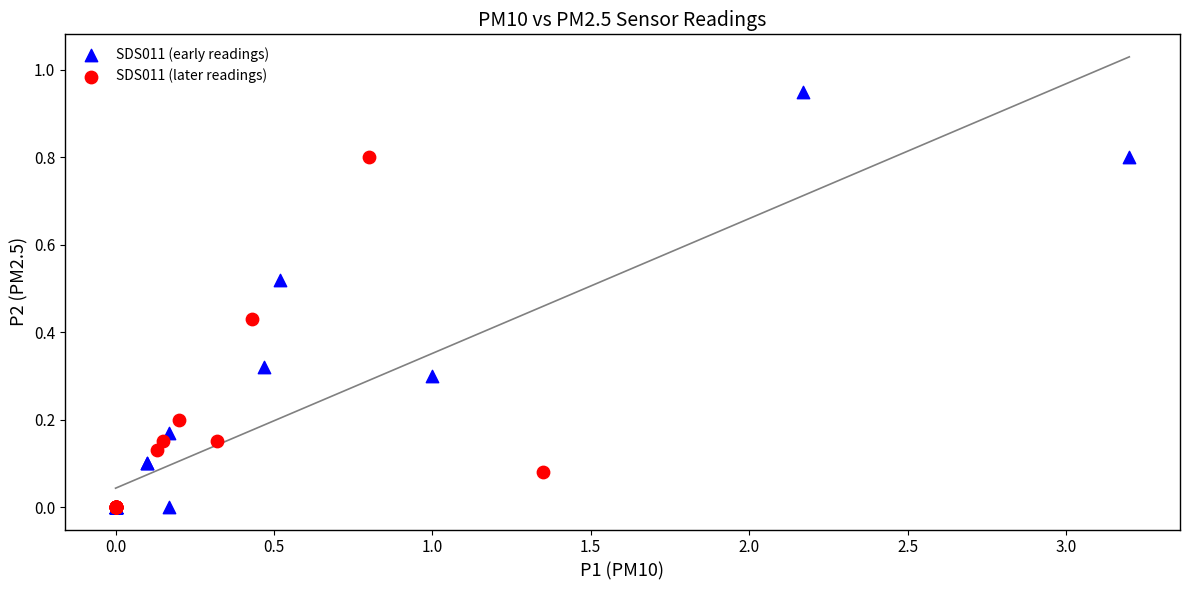

Which series has the largest Y range (max minus min)?

SDS011 (early readings)